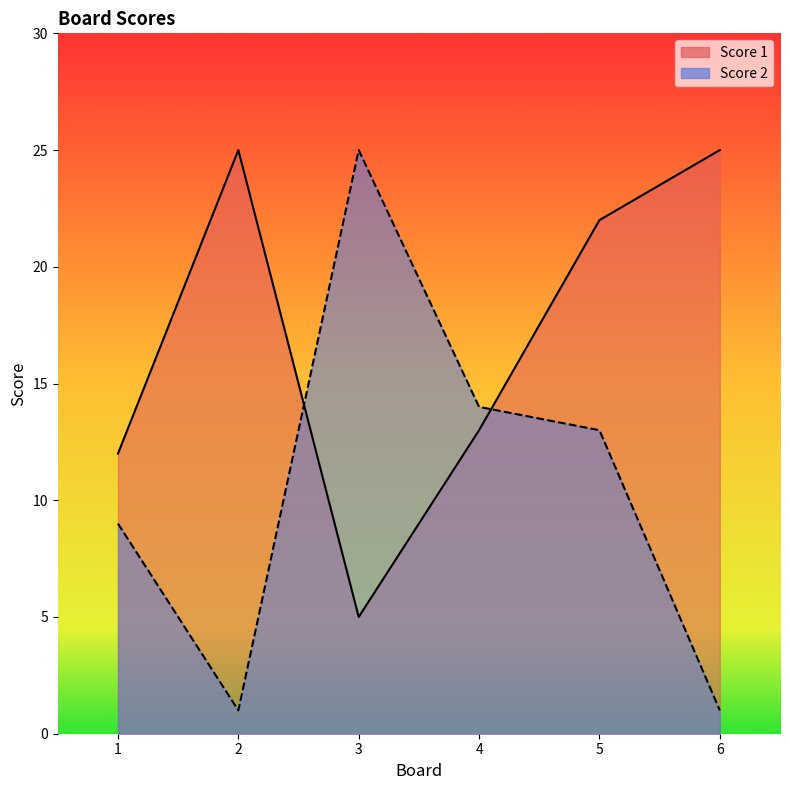

List the labels in order of Score 2 value, largest first.

3, 4, 5, 1, 2, 6